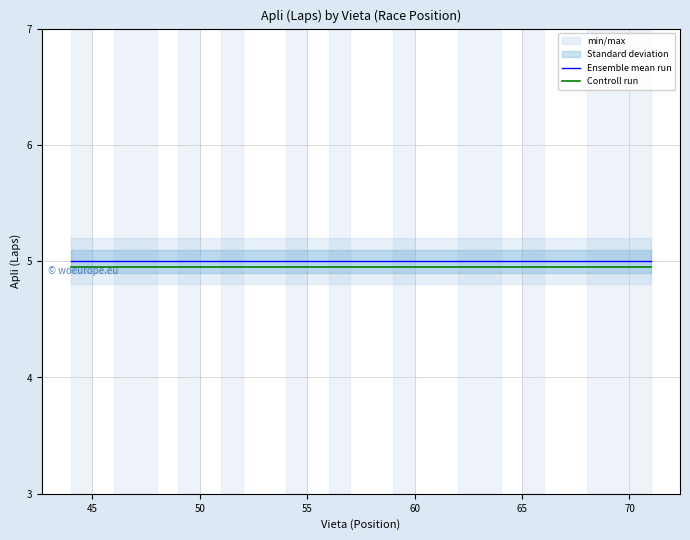

True or false: Controll run and Ensemble mean run intersect in this chart.

False